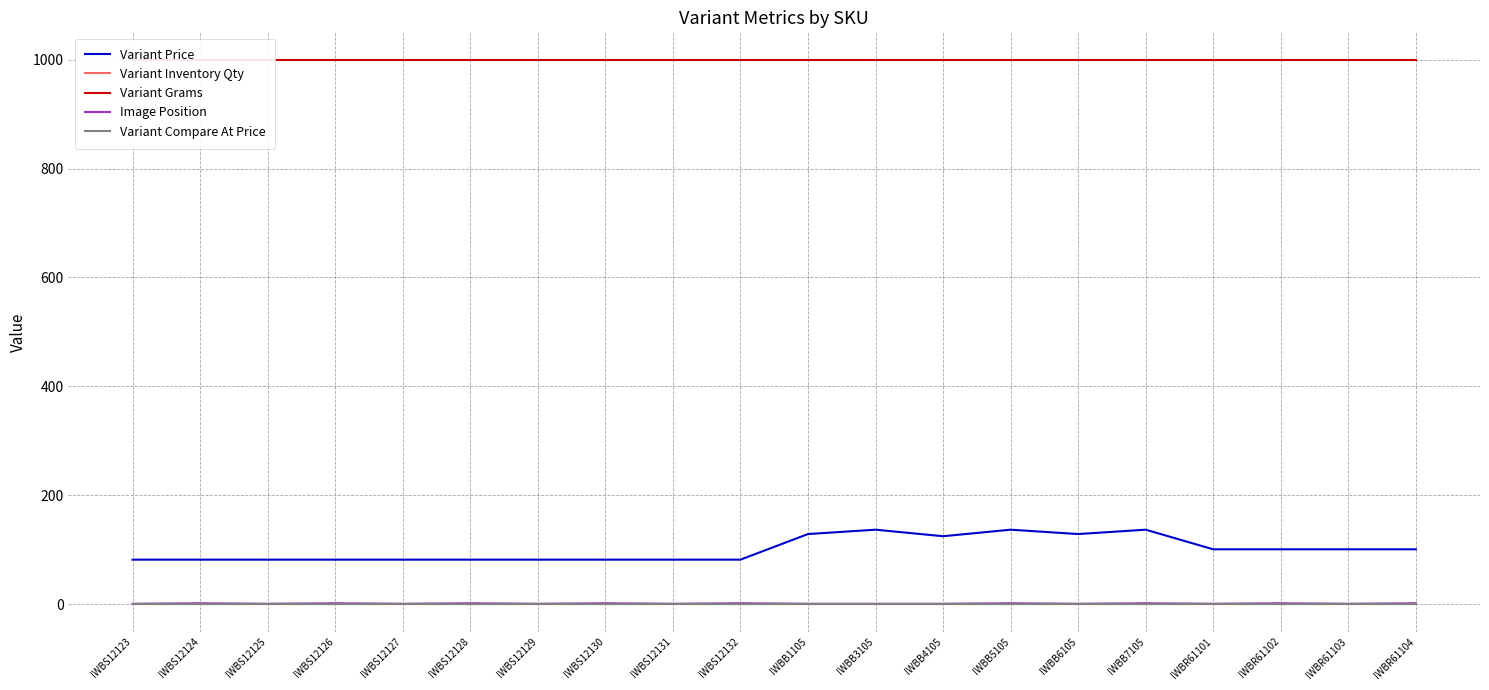

Which series has the largest range (max minus min)?

Variant Price